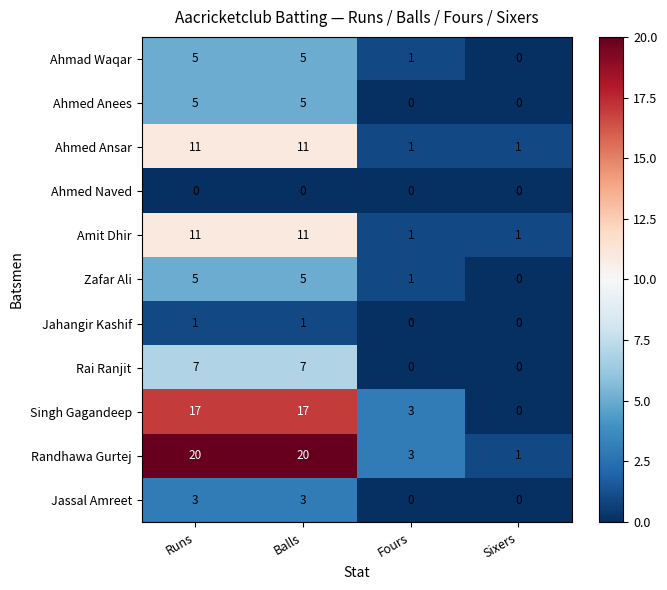

True or false: Ahmed Ansar has a value of 18 at Runs.

False